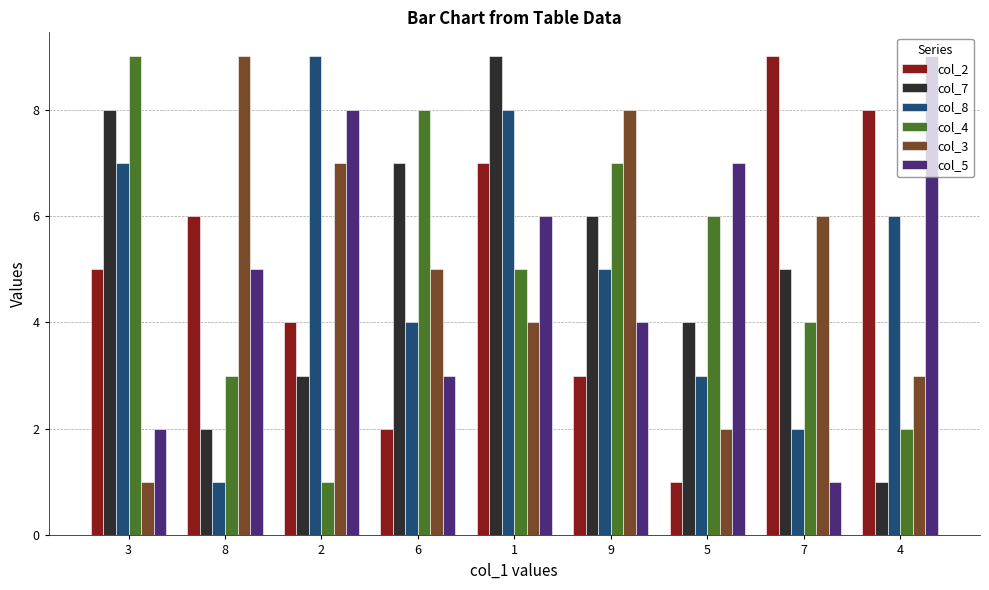

What position from the right is 4?

1